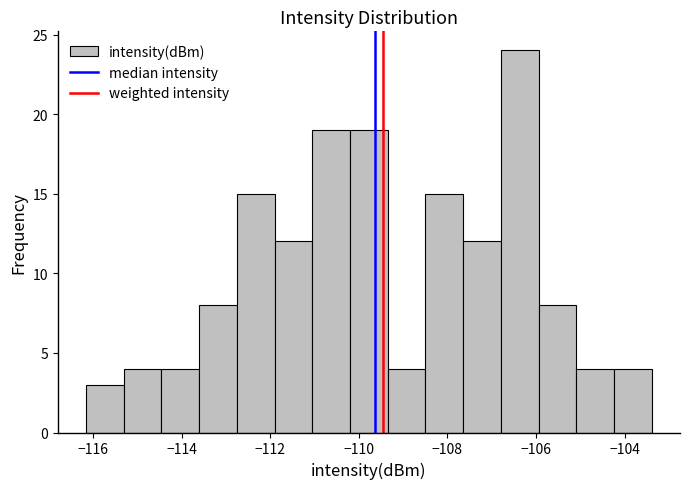

Reading left to right, list every bar in this chart as the range it spans on the x-axis followed by its height. Neither the bar edges nor the heights are printed on the chart, so give them approximately, as read against the axes.

-116.2 to -115.4: 3
-115.4 to -114.4: 4
-114.4 to -113.6: 4
-113.6 to -112.8: 8
-112.8 to -111.8: 15
-111.8 to -111.0: 12
-111.0 to -110.2: 19
-110.2 to -109.4: 19
-109.4 to -108.4: 4
-108.4 to -107.6: 15
-107.6 to -106.8: 12
-106.8 to -106.0: 24
-106.0 to -105.0: 8
-105.0 to -104.2: 4
-104.2 to -103.4: 4